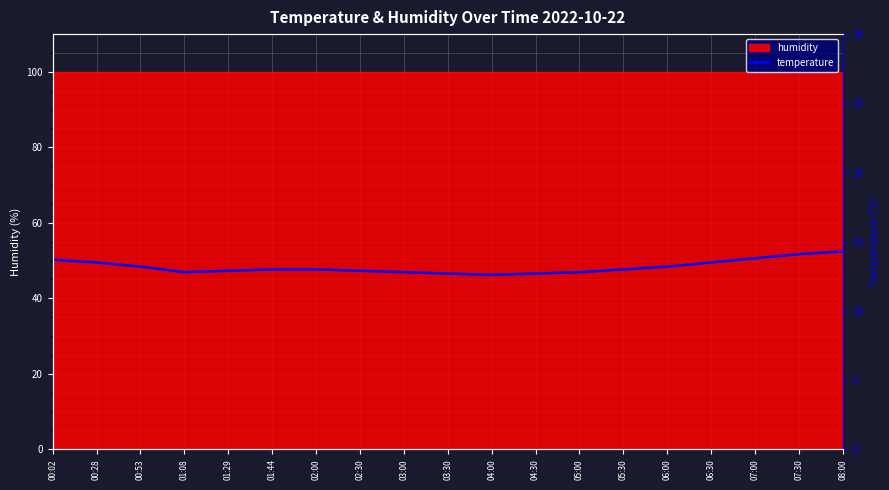

What is the difference between the maximum and second lowest values?

1.6